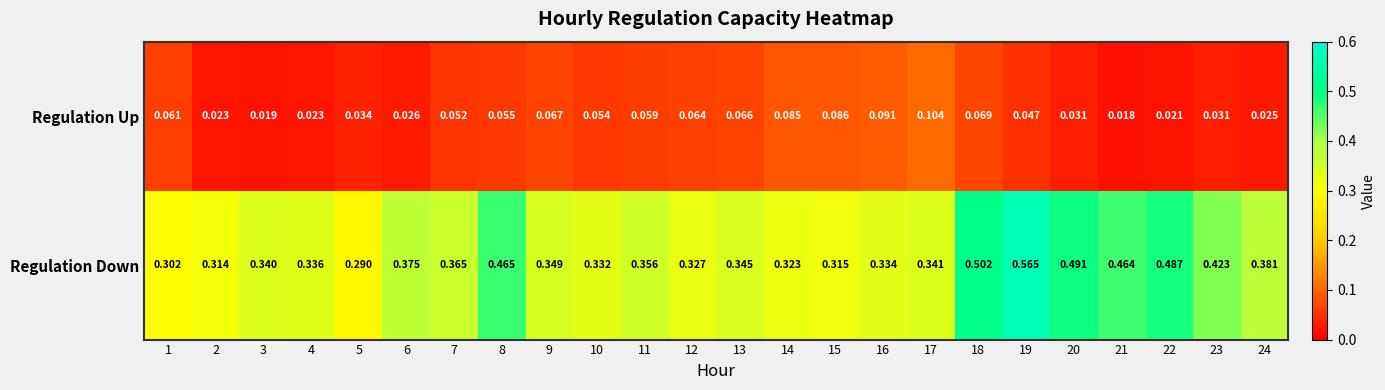

Between 5 and 24, which series saw the biggest shift?

Regulation Down